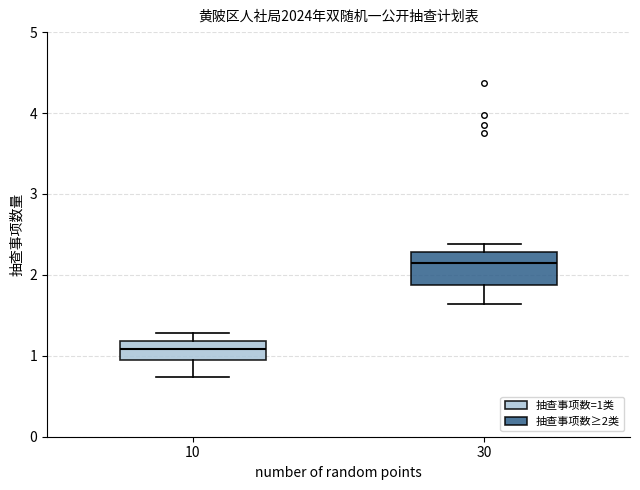

Reading left to right, read every box against the y-axis: the position of its median line, the range the box covers, and the ends of its whiskers. The values are not printed on the chart, so give them approximately, as read against the axis.

10: median 1.1, box 1.0 to 1.2, whiskers 0.7 to 1.3
30: median 2.1, box 1.9 to 2.3, whiskers 1.6 to 2.4